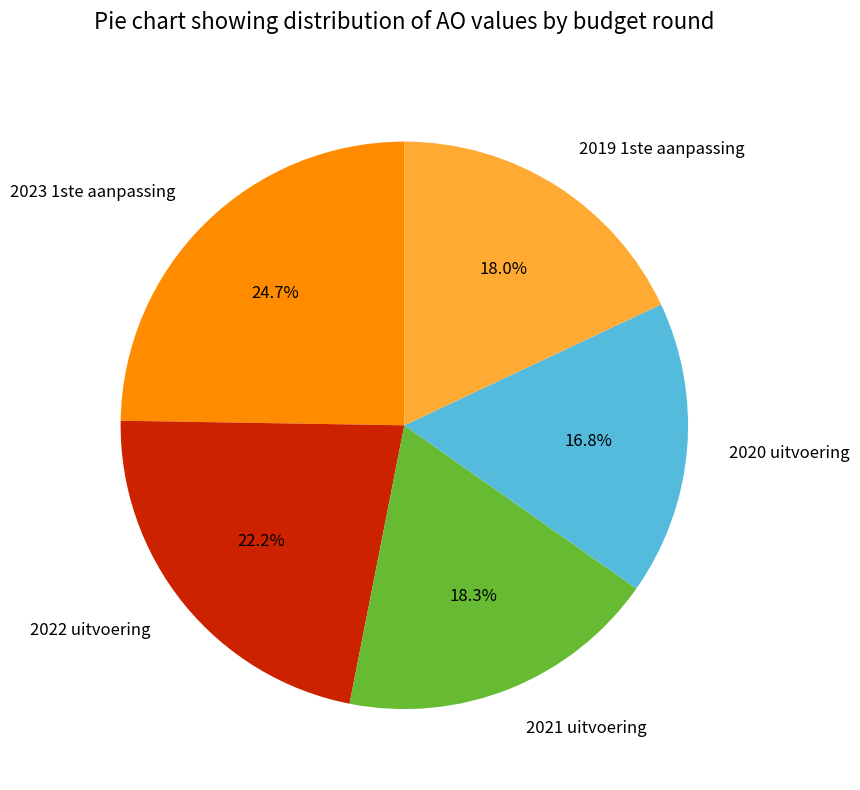

Approximately how many times larger is the value at 2020 uitvoering compared to 2021 uitvoering?

0.9